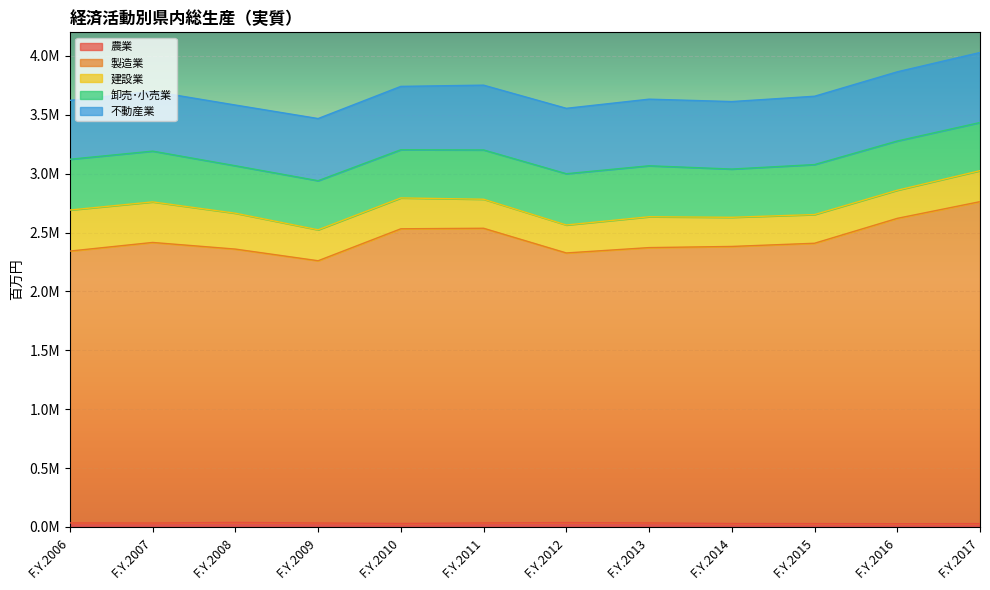

The value of 卸売･小売業 at F.Y.2016 is 418147. True or false?

True